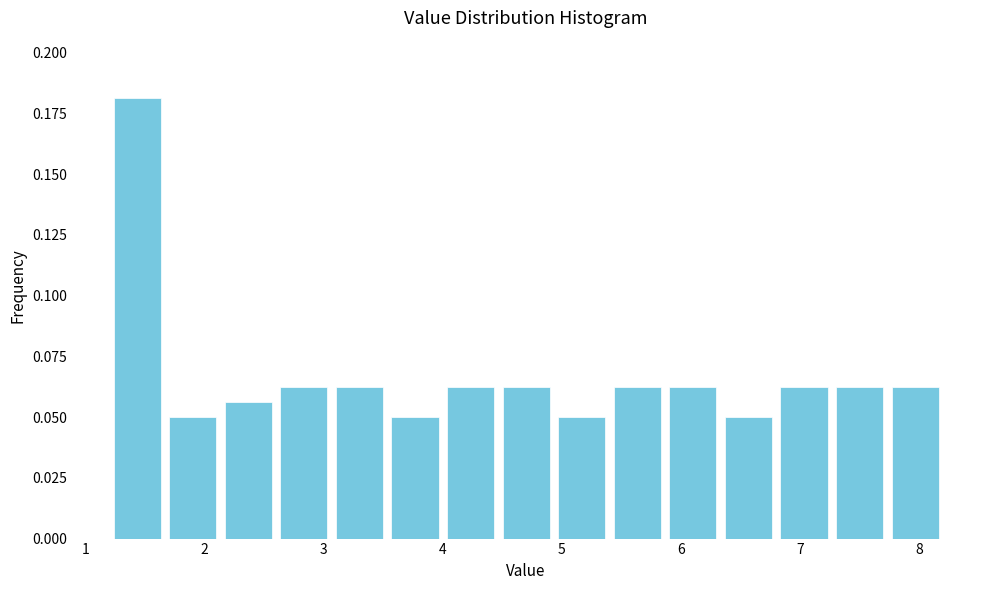

Which range on the x-axis has the tallest bar?

1.2 to 1.7